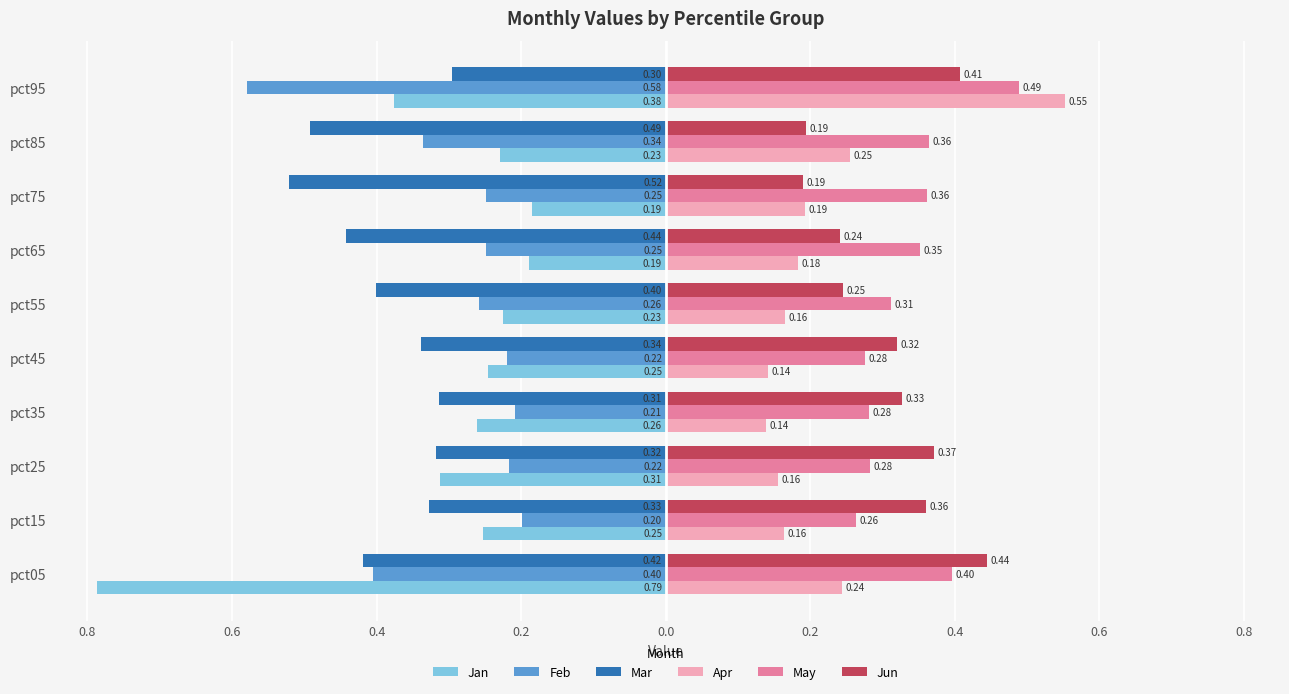

What are all the series names shown in the legend?

Jan, Feb, Mar, Apr, May, Jun